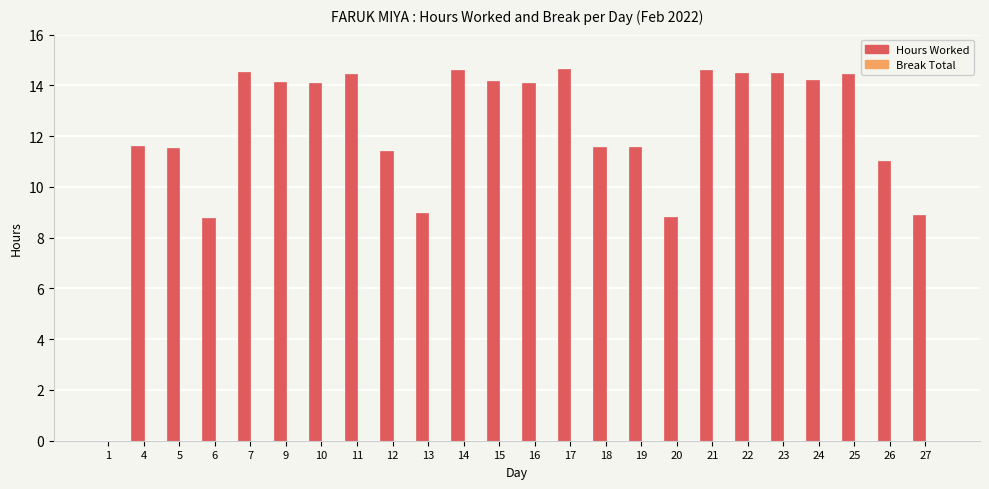

What is the sum of the values at 27 and 11?

23.3